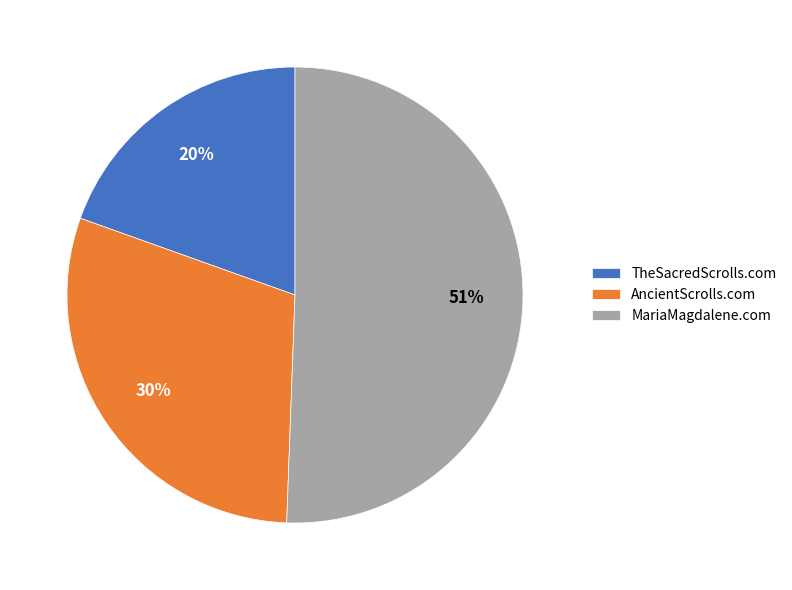

Is the sum of MariaMagdalene.com and TheSacredScrolls.com greater than half?

Yes